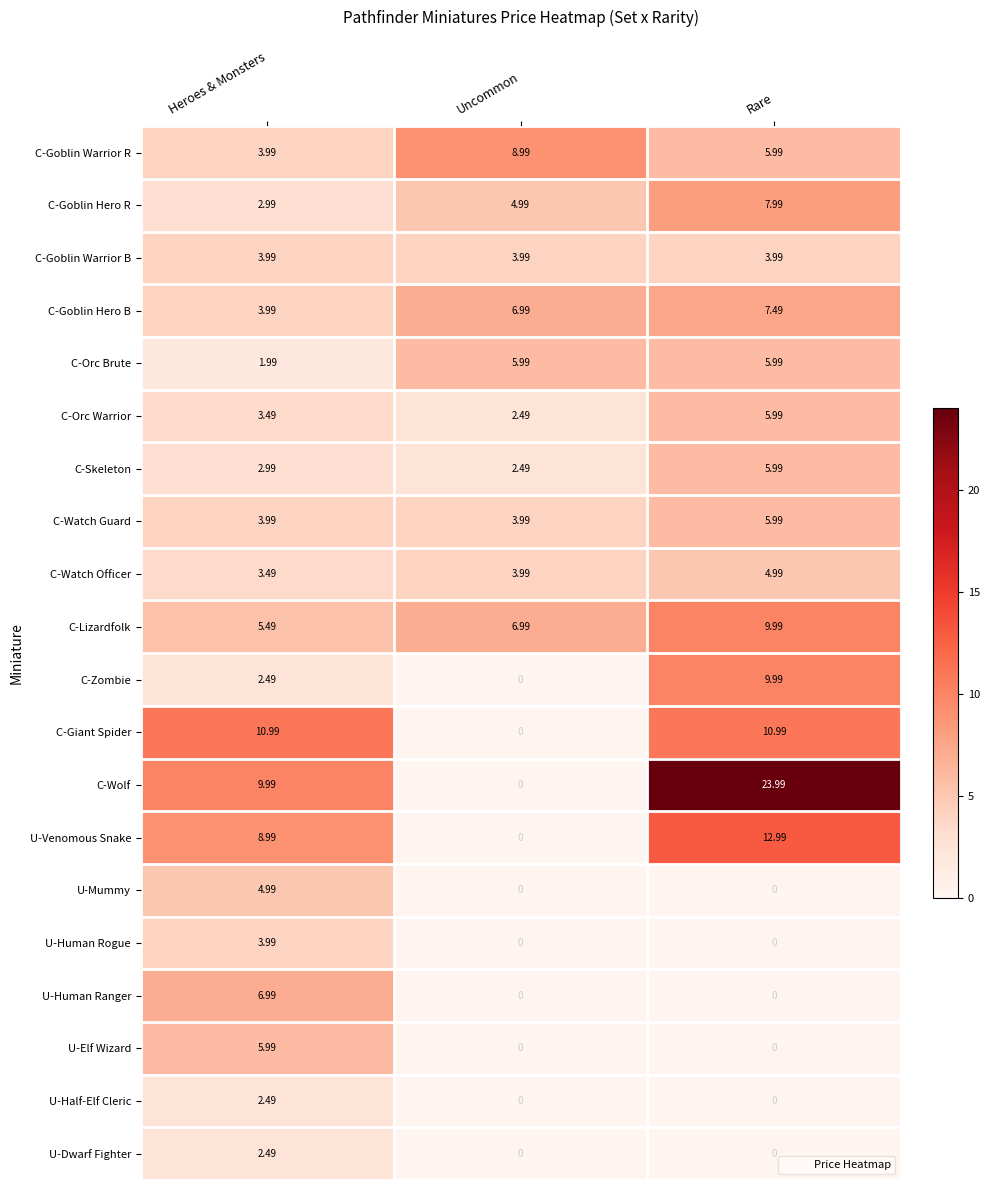

Which series changed the most between Heroes & Monsters and Uncommon?

C-Giant Spider